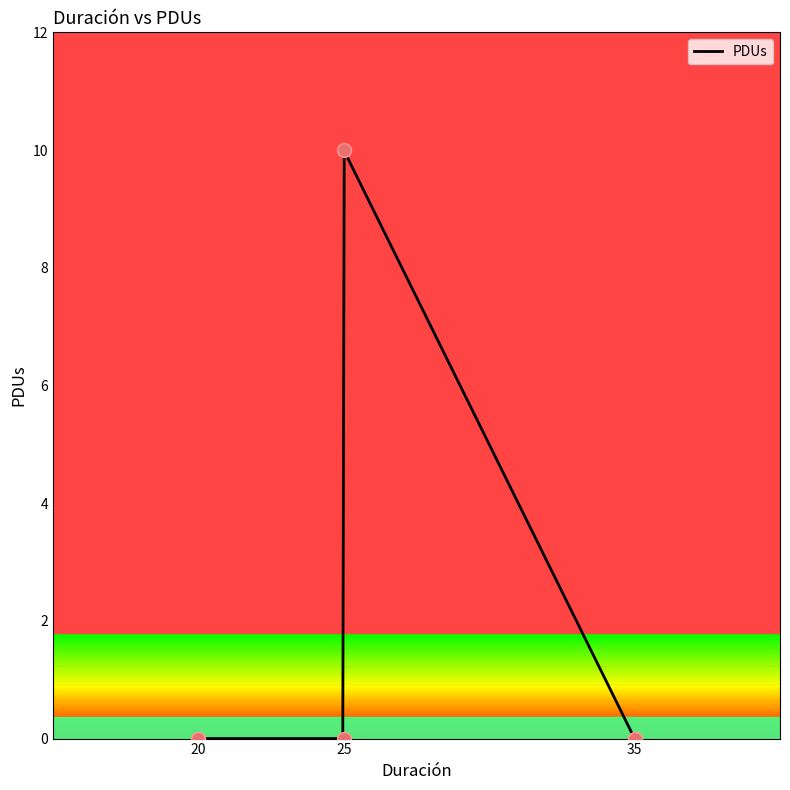

Which has a higher value, 35 or 20?

35